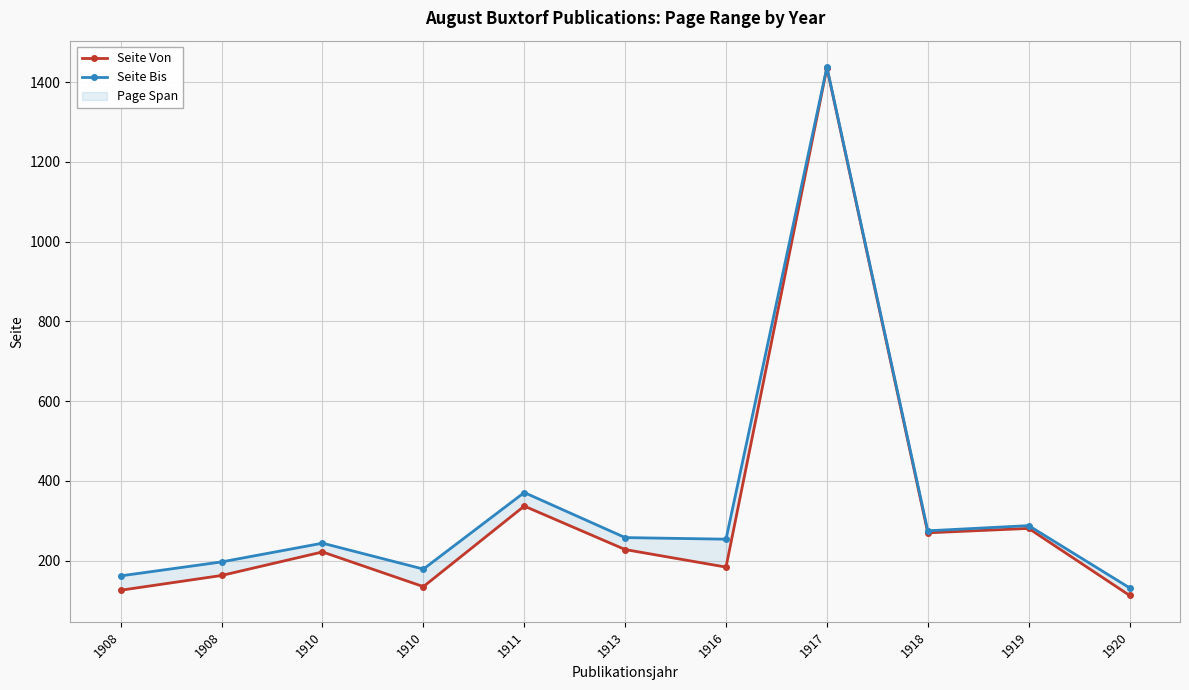

Reading right to left, transcribe all the data shown in this chart.

Seite Von: 113	281	270	1436	184	228	337	135	222	163	126
Seite Bis: 132	288	275	1438	254	258	371	179	244	197	162